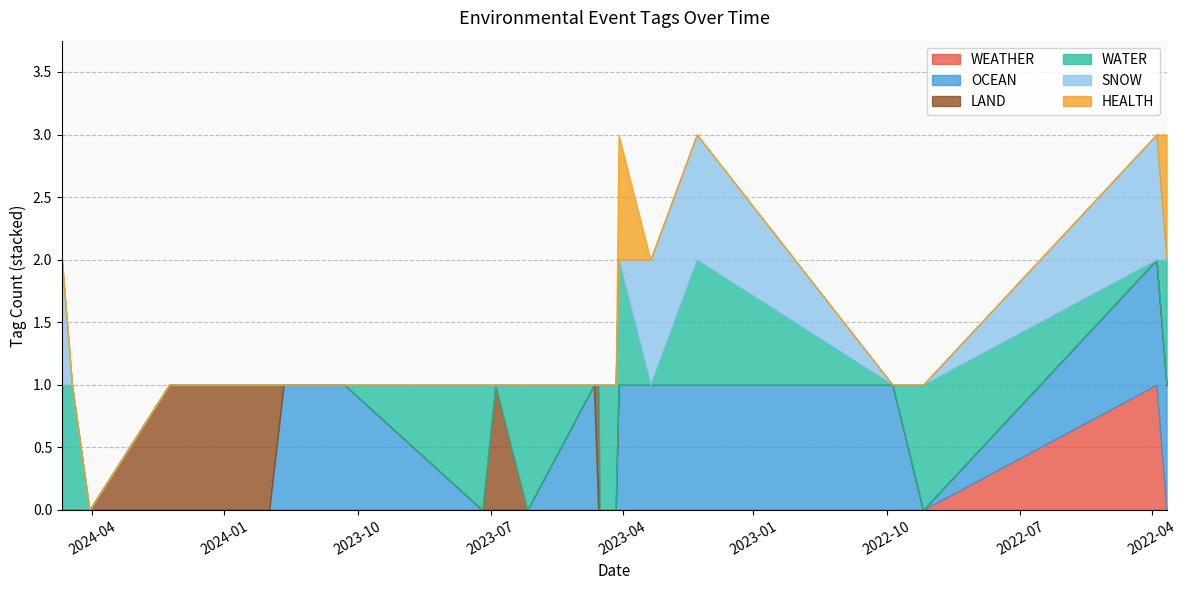

What is the approximate value of WATER at 2023-06-06?

1